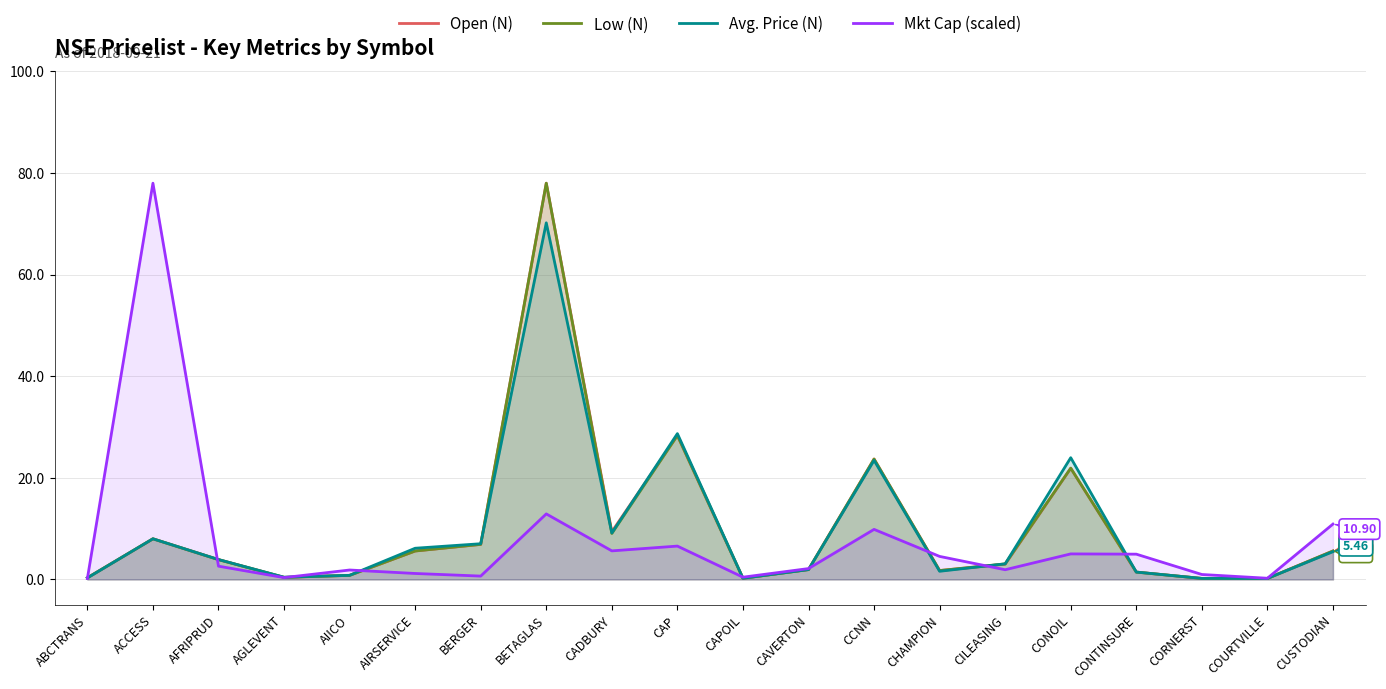

Does the chart have visible grid lines?

Yes